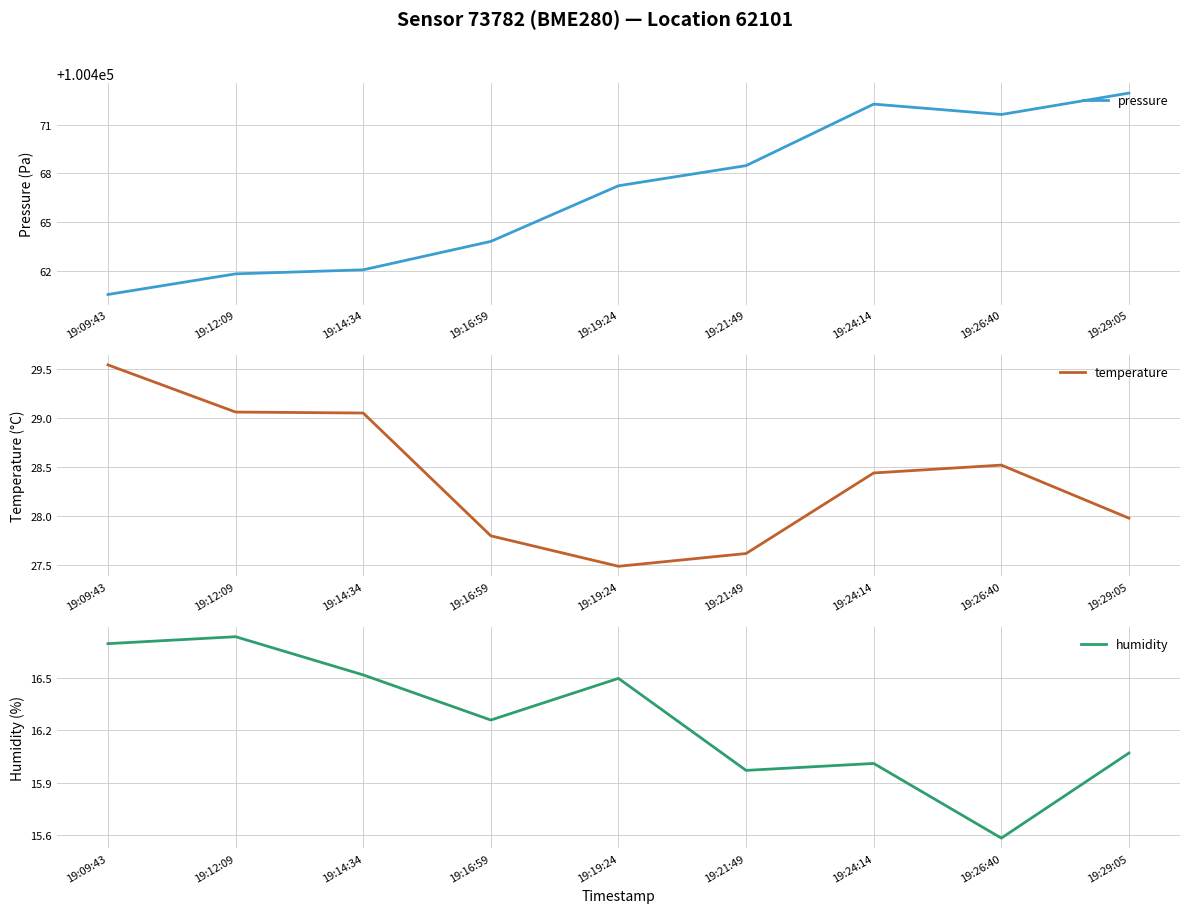

Between 19:19:24 and 19:21:49, which is larger?

19:21:49